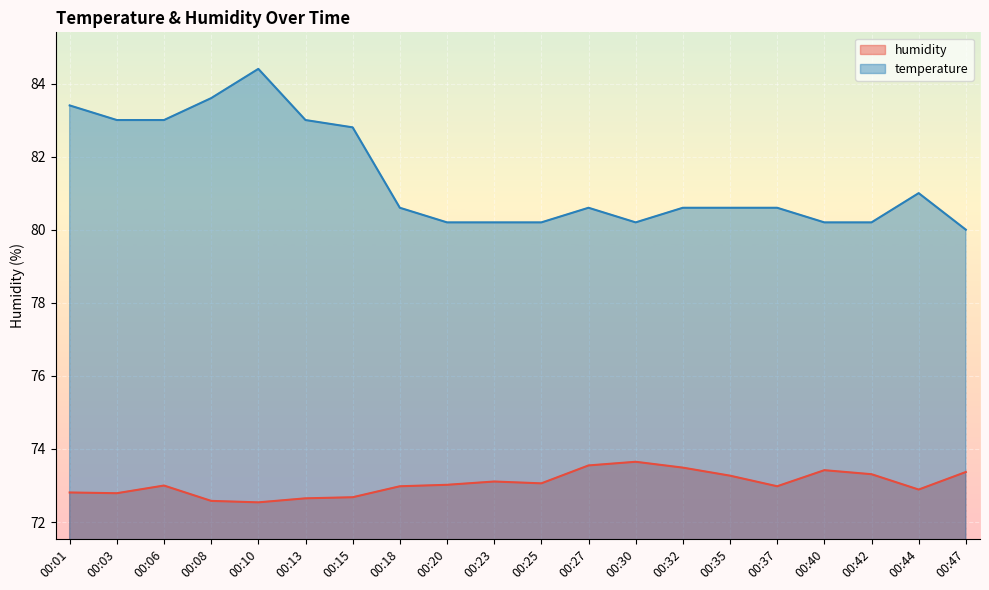

Is it true that humidity equals 14.8 at 00:42?

False